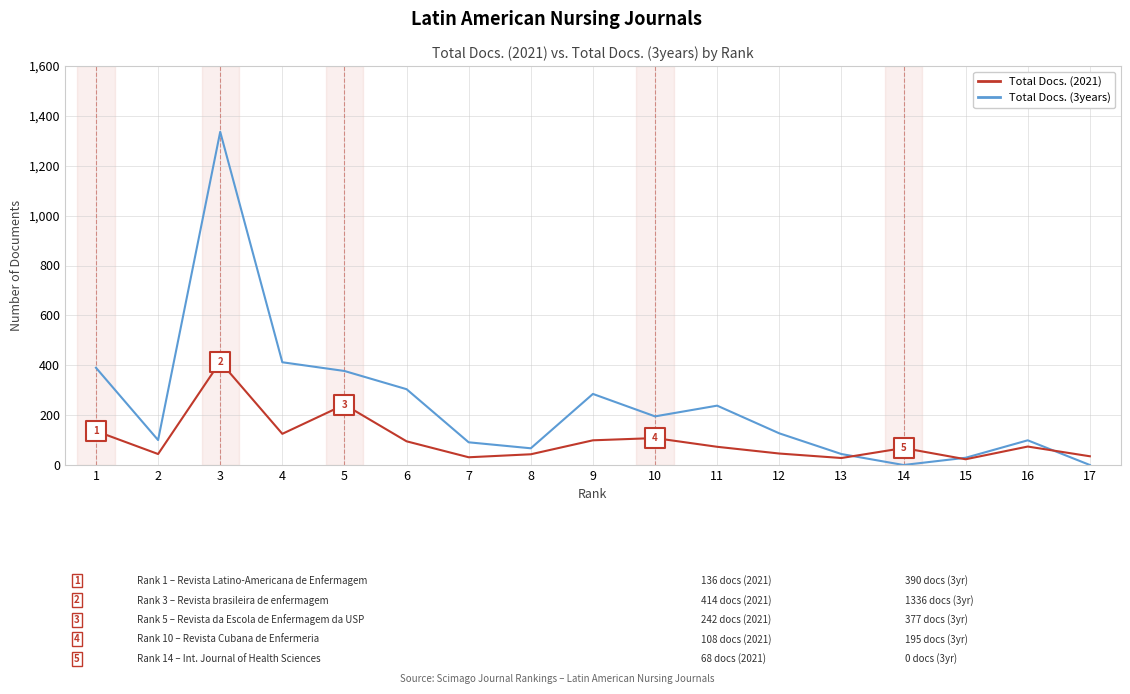

What is the total value across all series at 2?

144